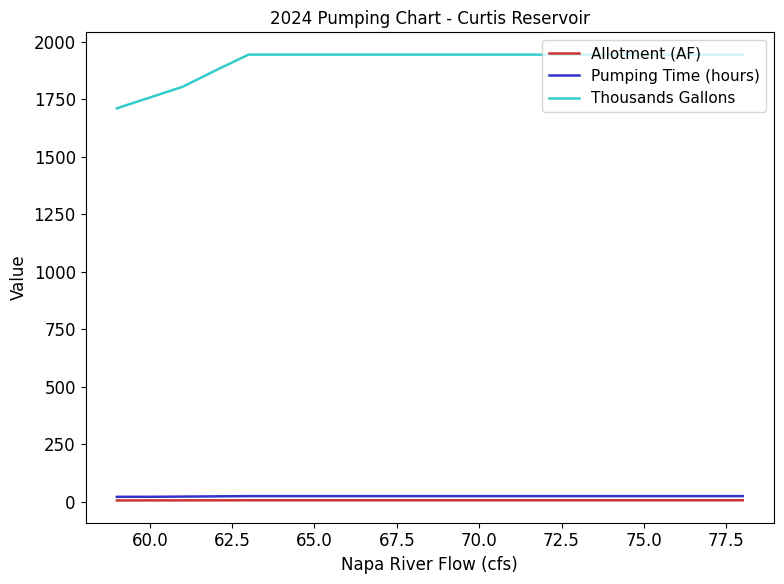

True or false: Thousands Gallons and Pumping Time (hours) intersect in this chart.

False